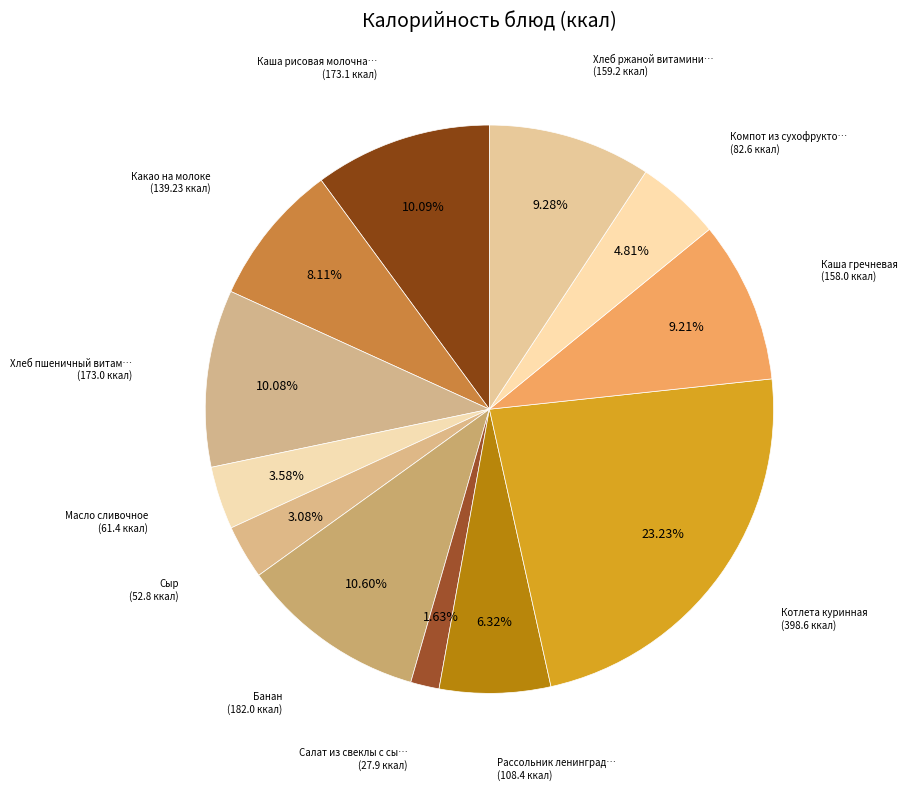

How many segments does this pie chart have?

12